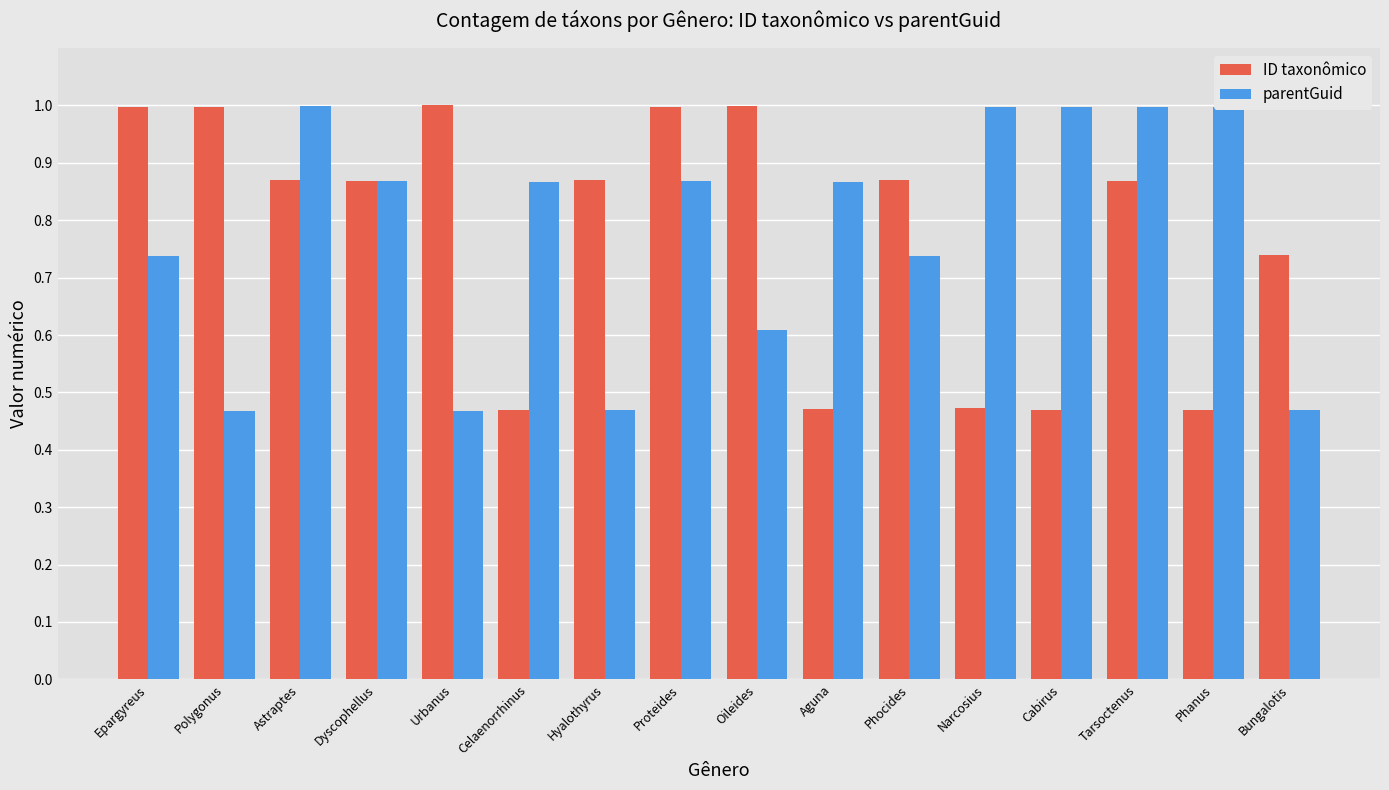

What are all the series names shown in the legend?

ID taxonômico, parentGuid